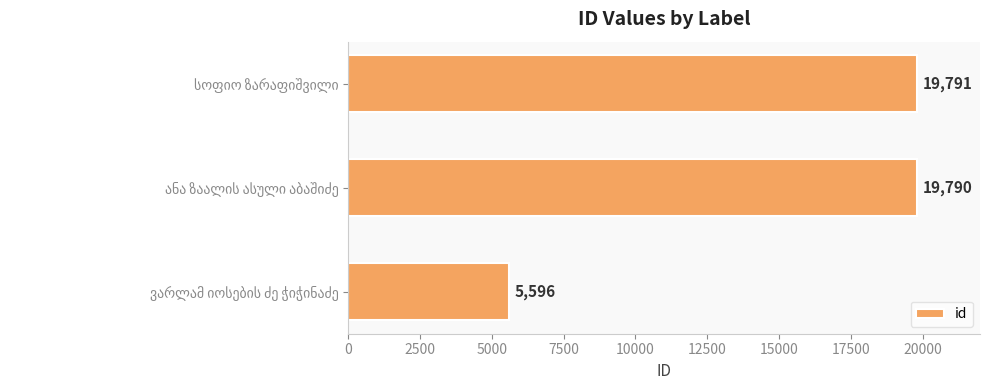

What is the smallest value displayed?

5596